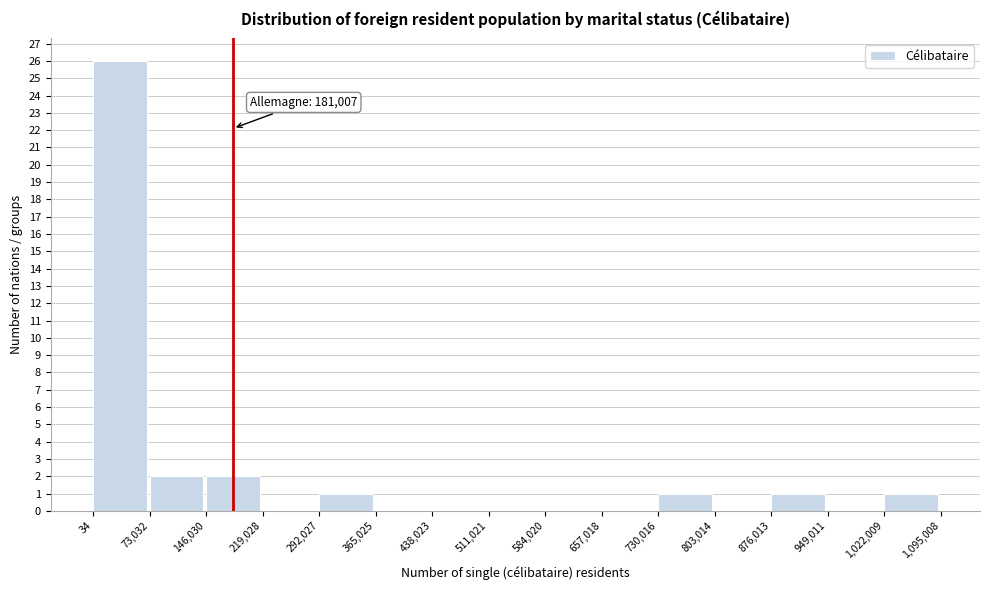

Over which range of the x-axis is the bar tallest?

34 to 73,032